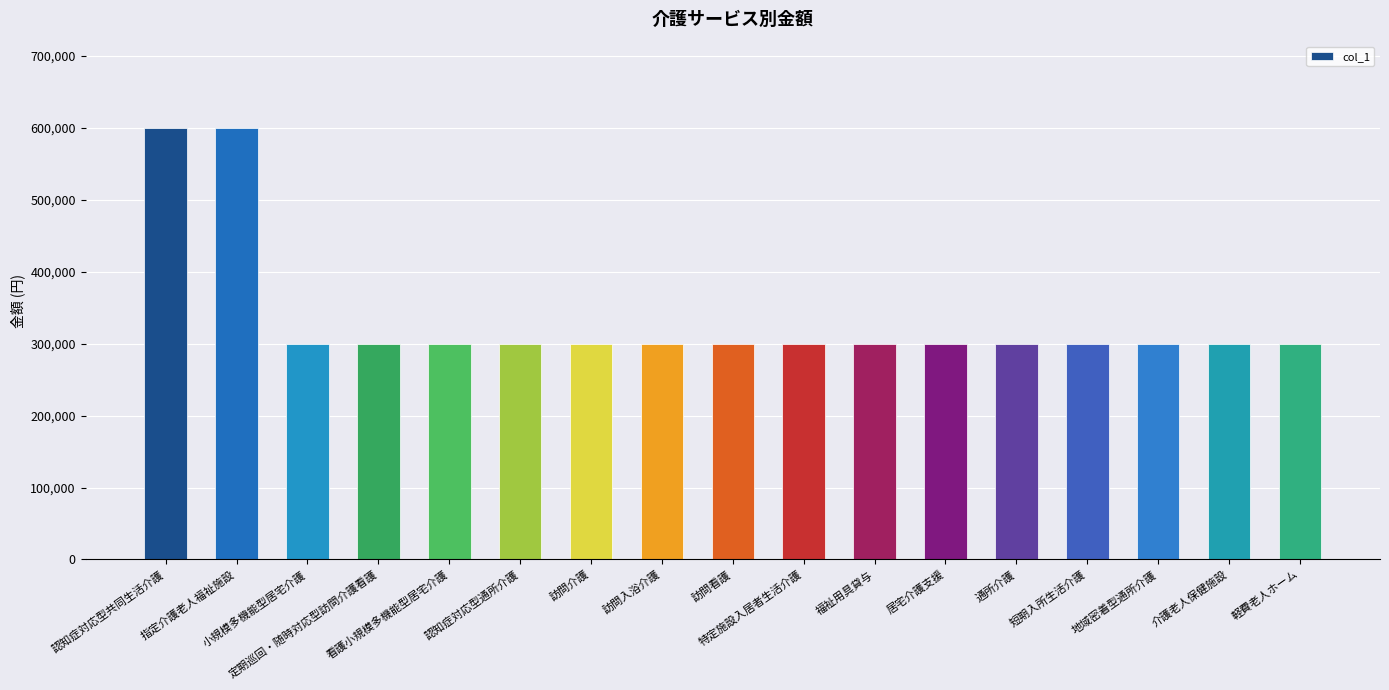

How many series are shown in this chart?

1